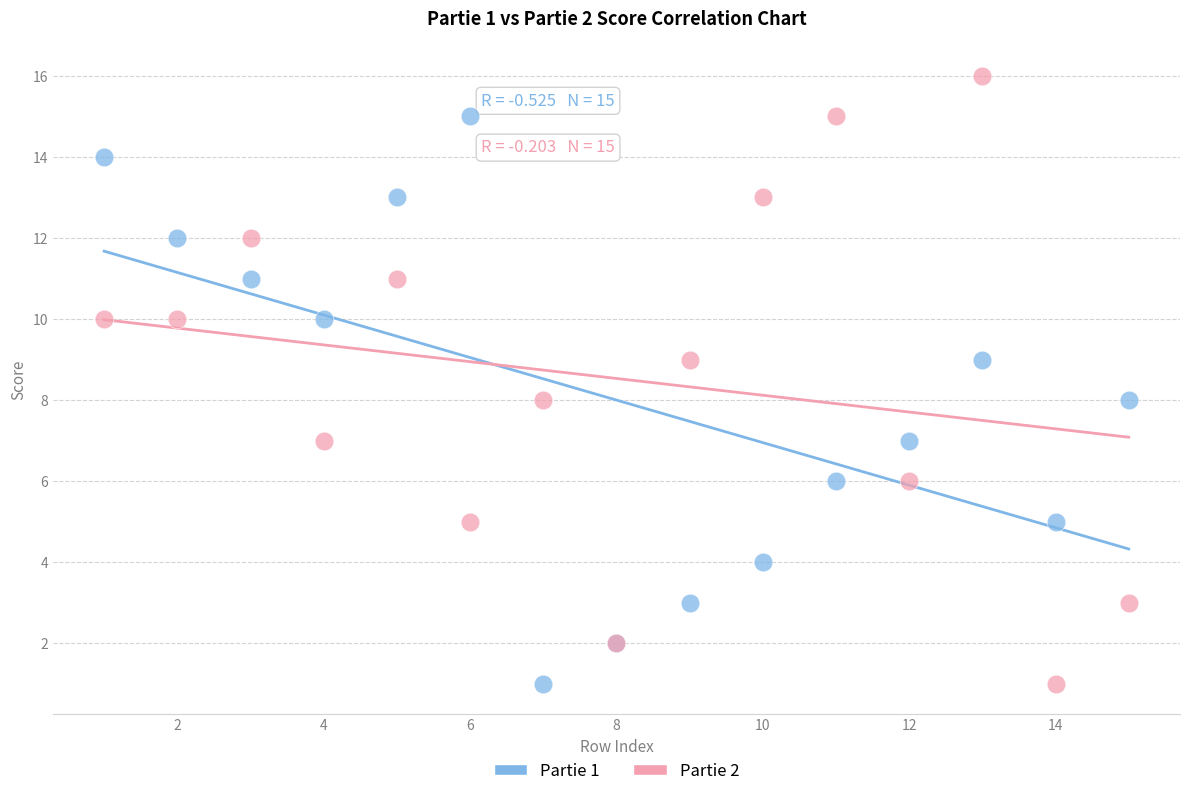

What is the X range (max minus min) for the scatter plot?

14